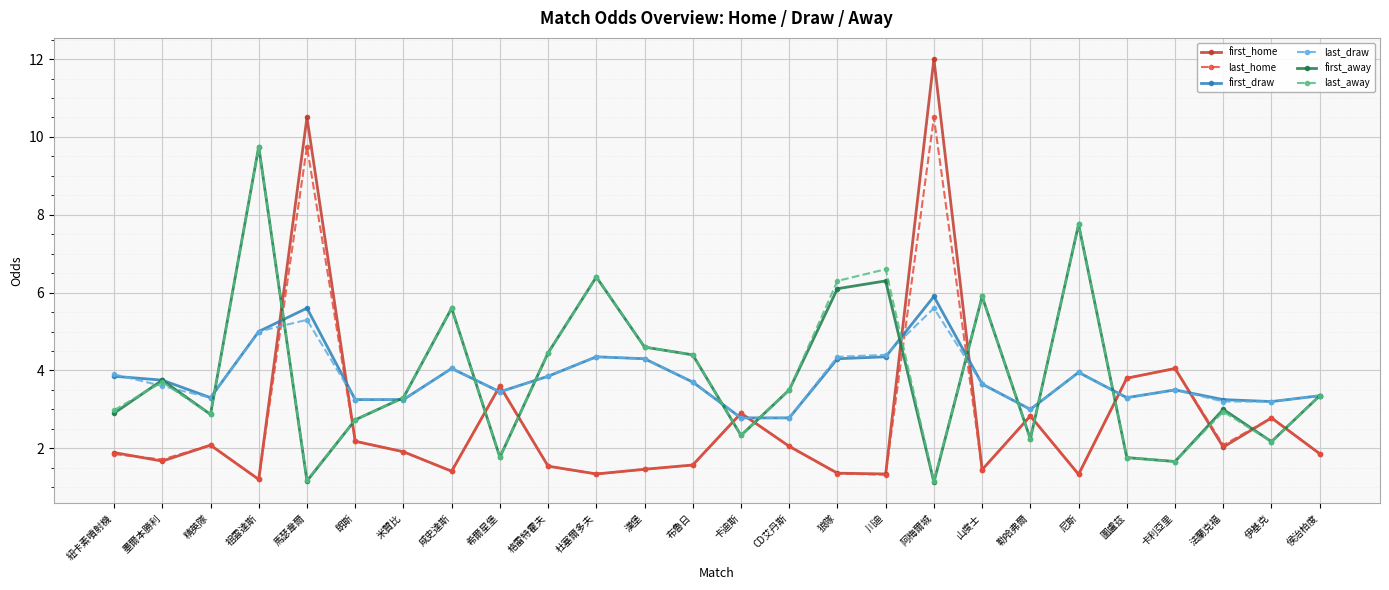

True or false: last_away has a value of 2.7 at 朗斯.

True